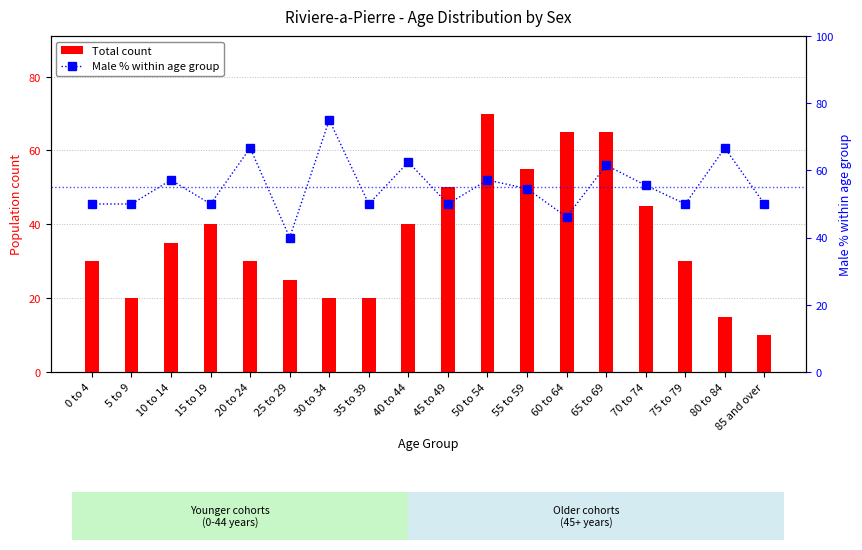

What is the minimum value shown in the chart?

10.0